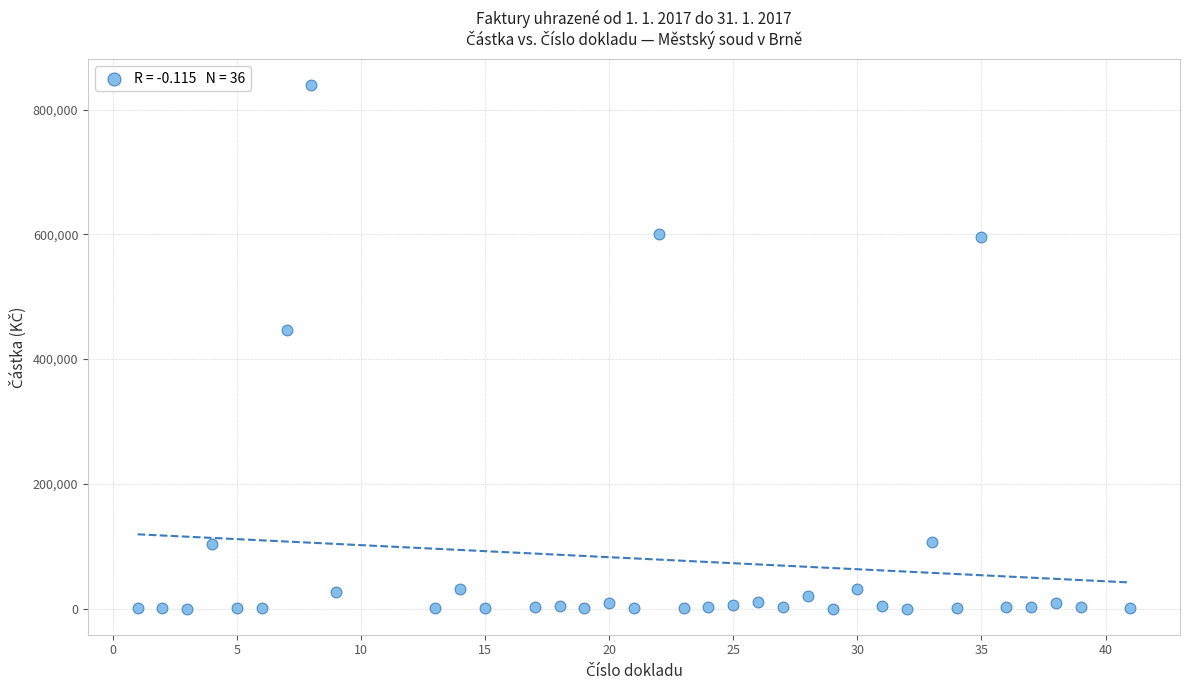

What is the range of Y values (max minus min)?

838863.0